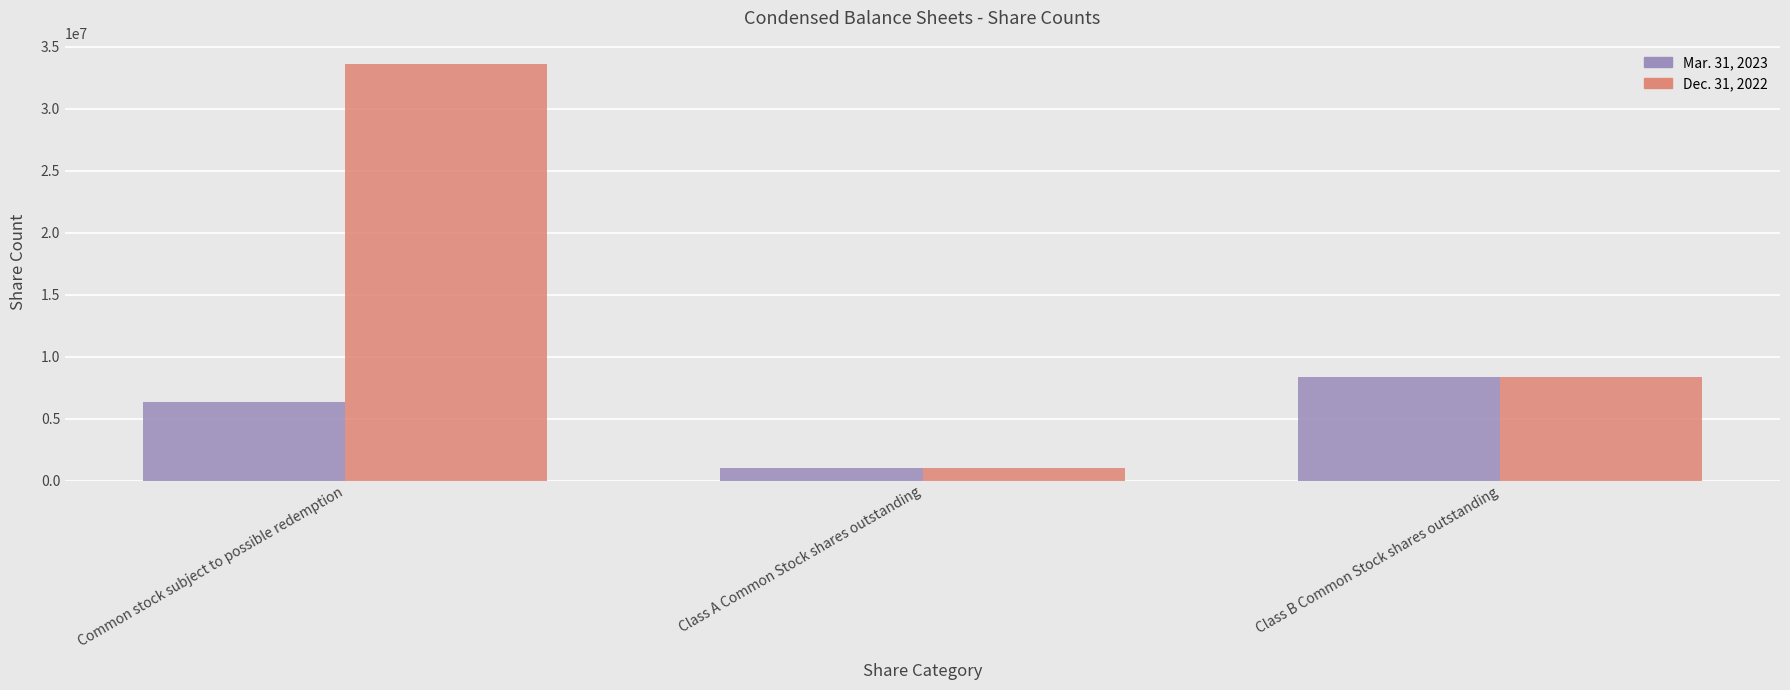

How many data points in Mar. 31, 2023 are less than 6361299?

1